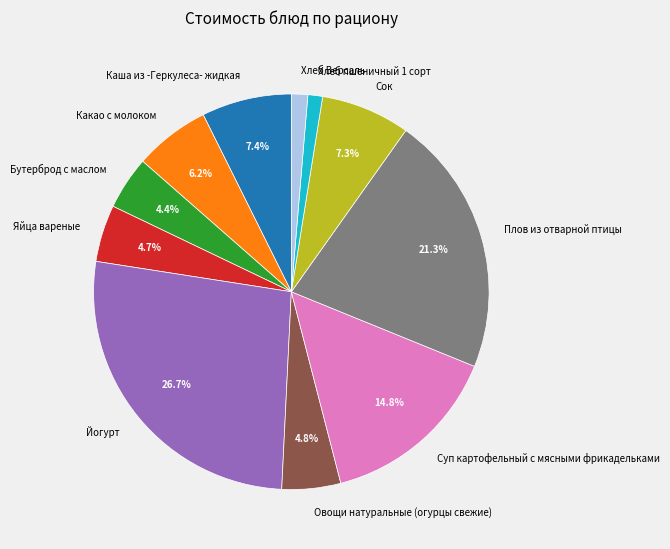

To the nearest percent, what is the average slice percentage?

9%